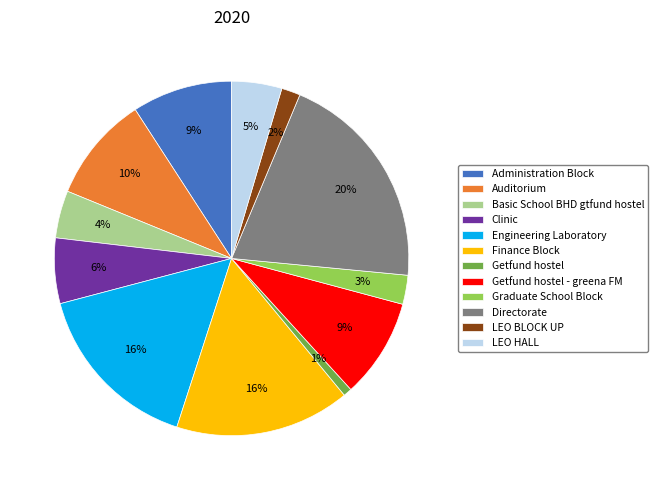

Do Directorate and Finance Block together represent more than half of the pie?

No